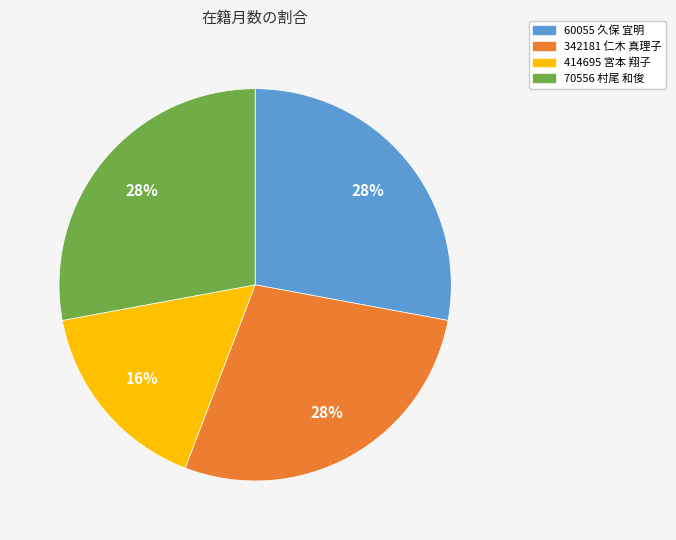

Is it true that 414695 宮本 翔子 is 10% of the pie?

False